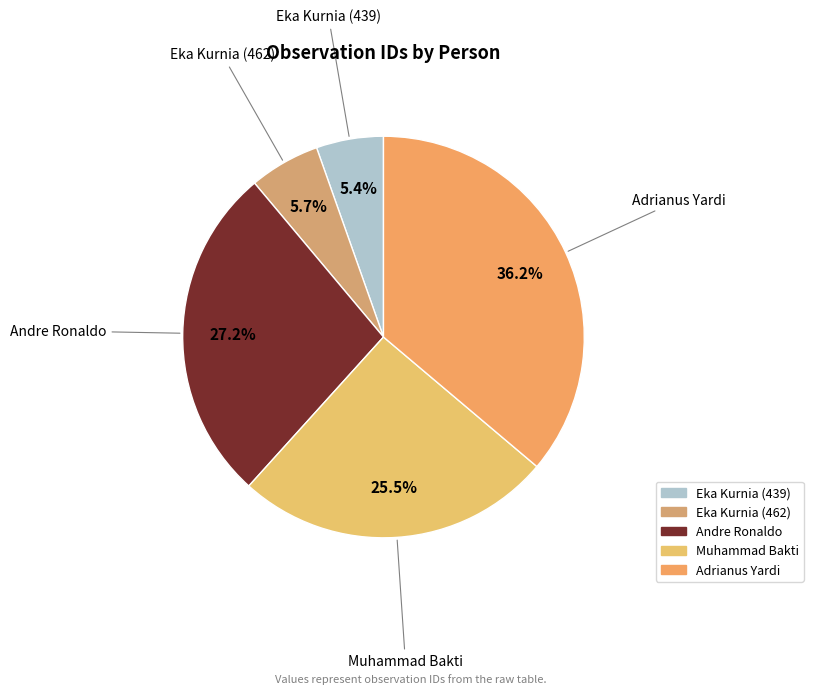

Is there any slice that represents more than half of the pie?

No